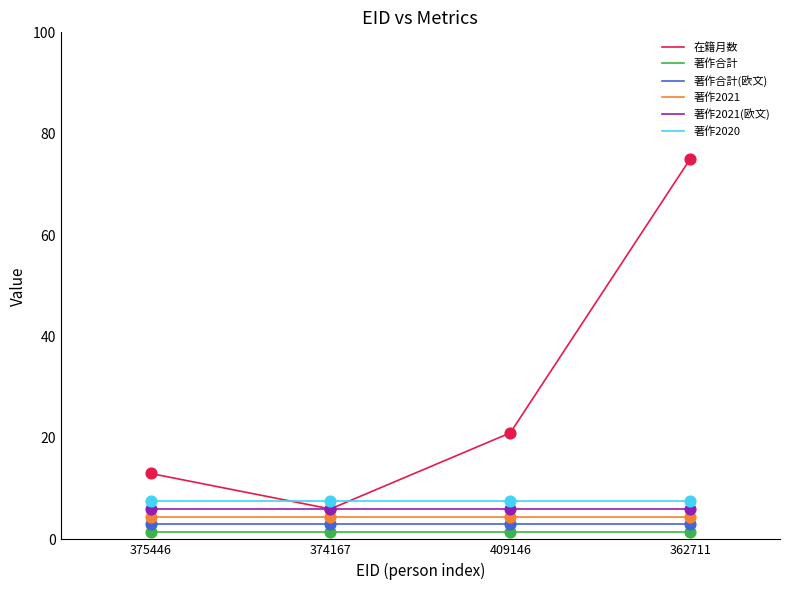

What is the total value across all series at 409146?

43.5